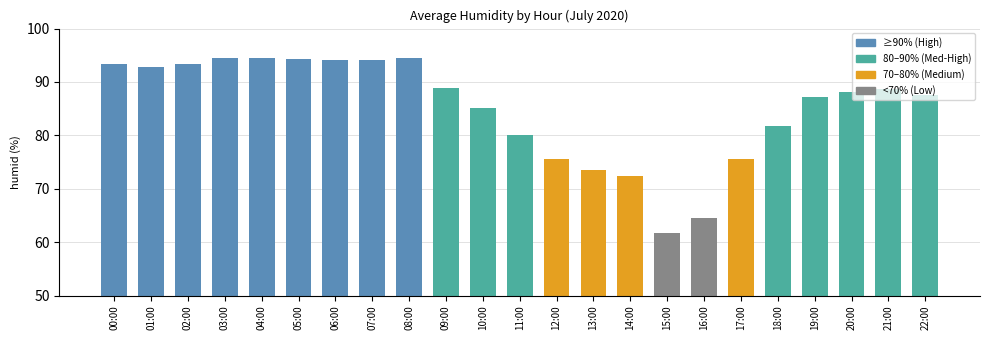

What is the change in value from 00:00 to 19:00?

-6.3